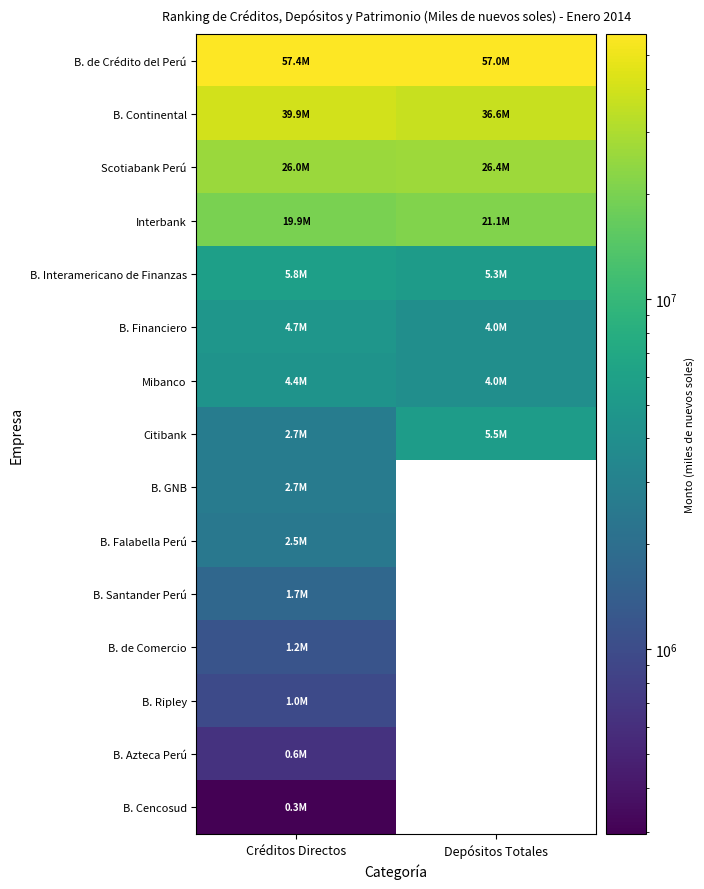

List the labels in order of B. de Comercio value, largest first.

Créditos Directos, Depósitos Totales